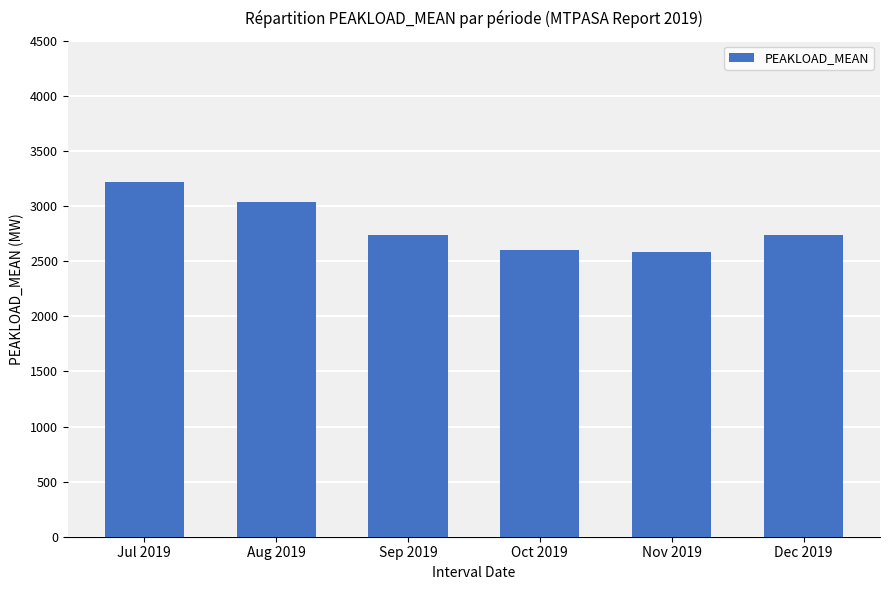

What is the difference between the maximum and minimum values?

635